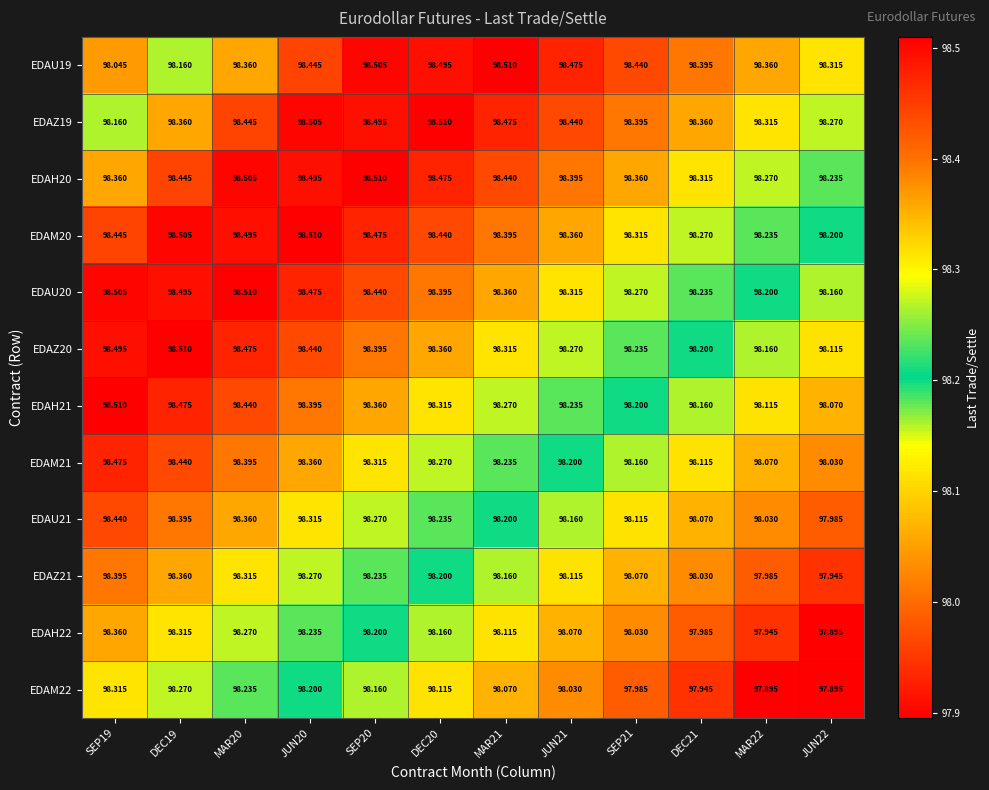

Is the value of EDAM21 at JUN21 greater than the value of EDAH20 at MAR20?

No